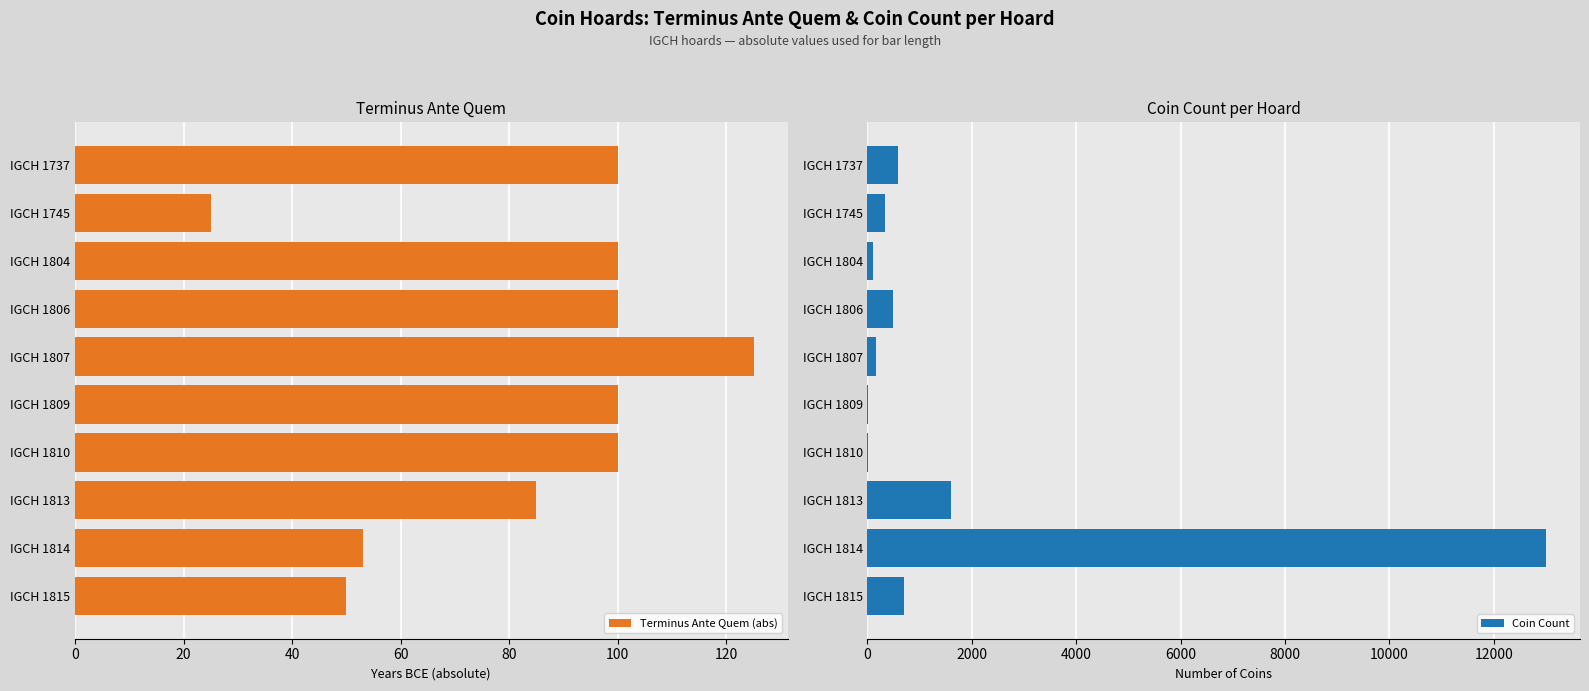

What is the difference between the maximum and second lowest values in the Terminus Ante Quem (abs) series?

75